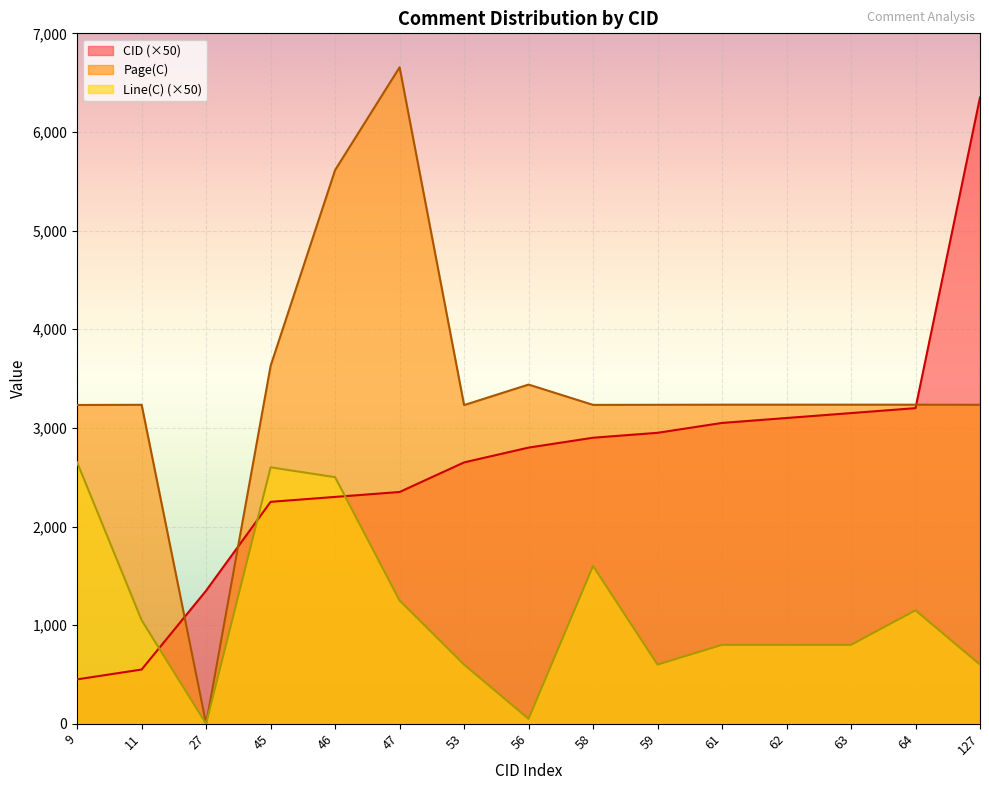

True or false: CID and Line(C) cross at least once.

True